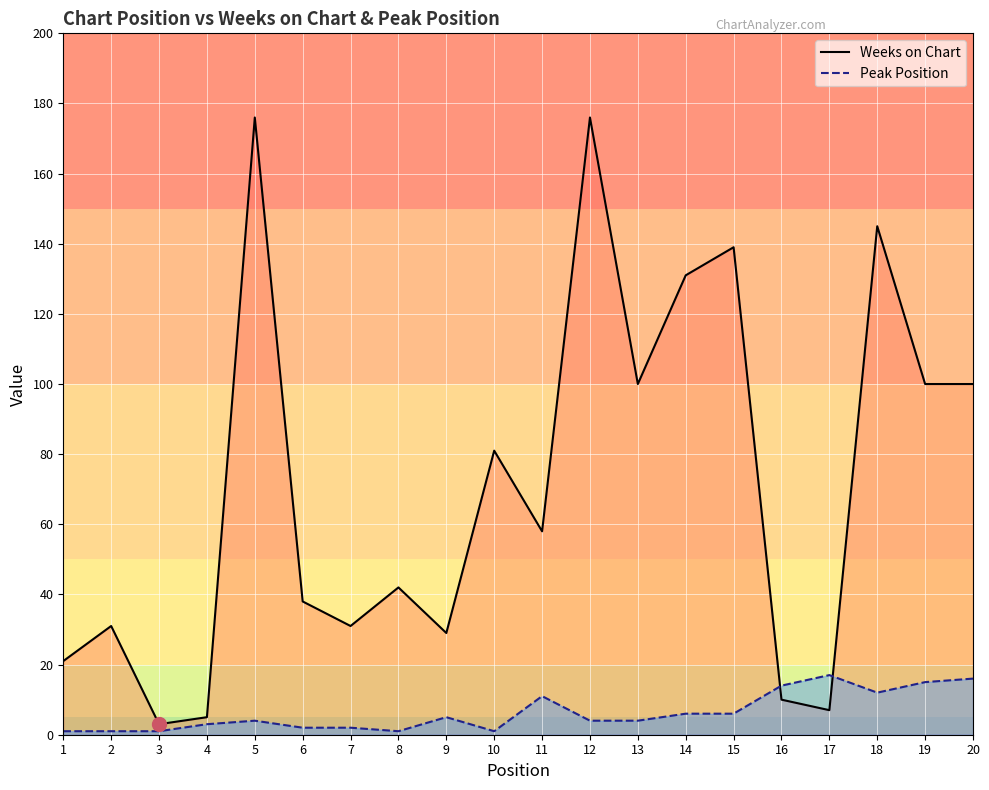

Count the number of data series in this chart.

2